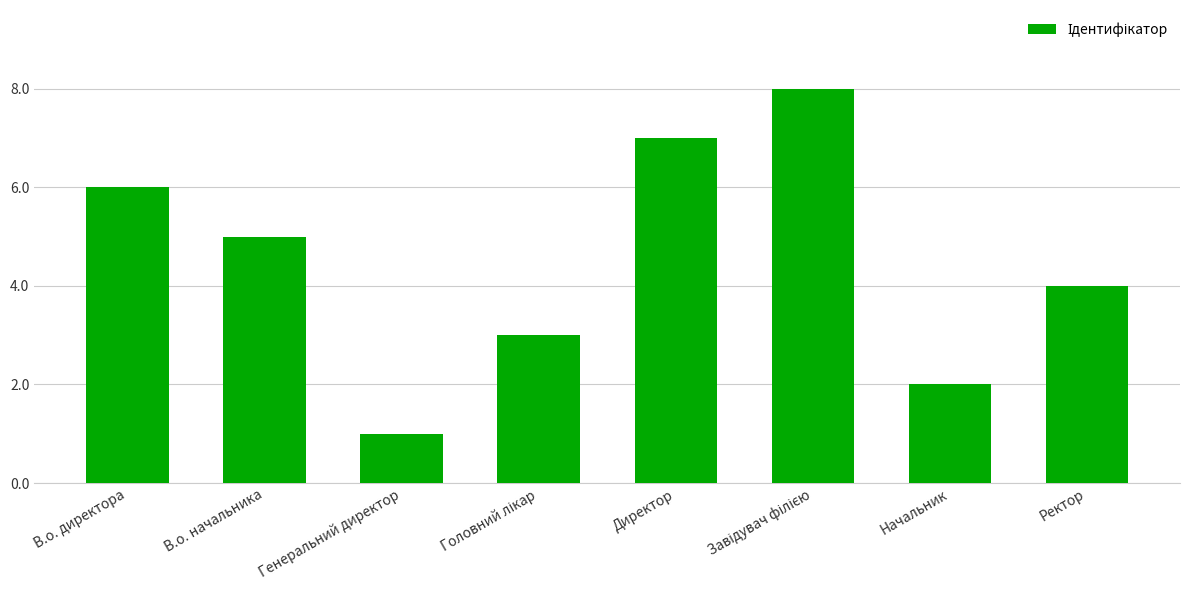

How many bars are there in total?

8